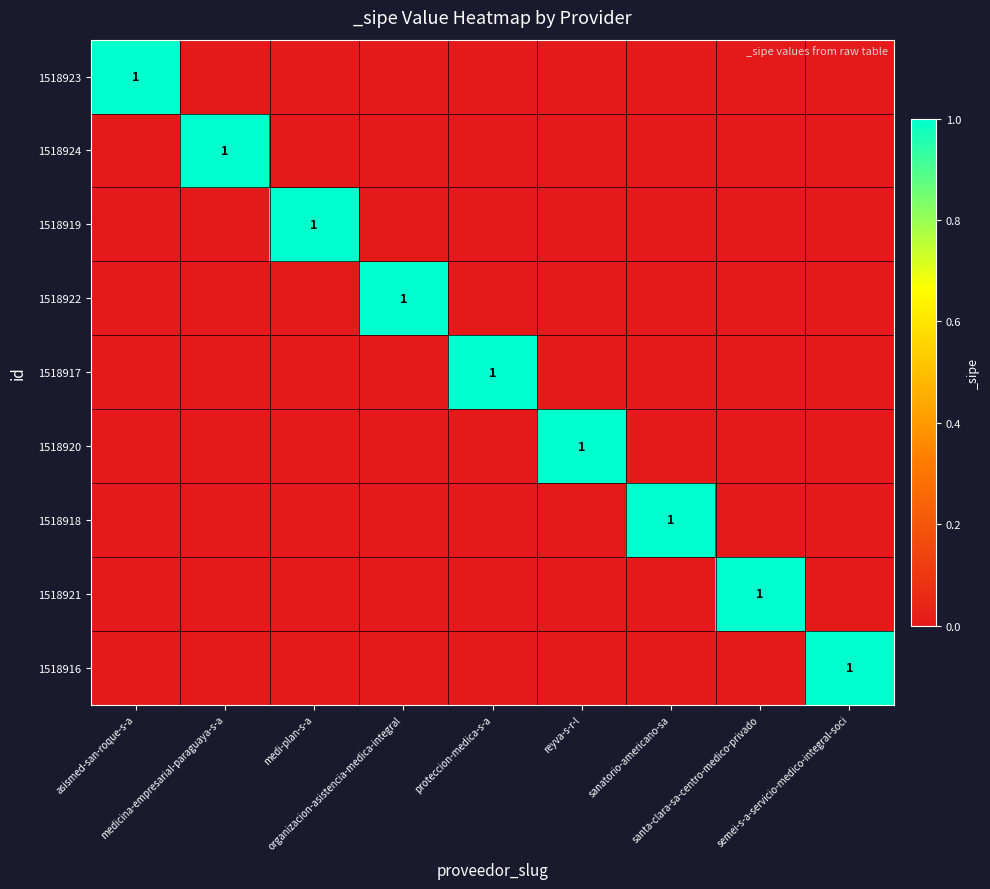

Is the value of 1518922 at santa-clara-sa-centro-medico-privado greater than the value of 1518924 at sanatorio-americano-sa?

No